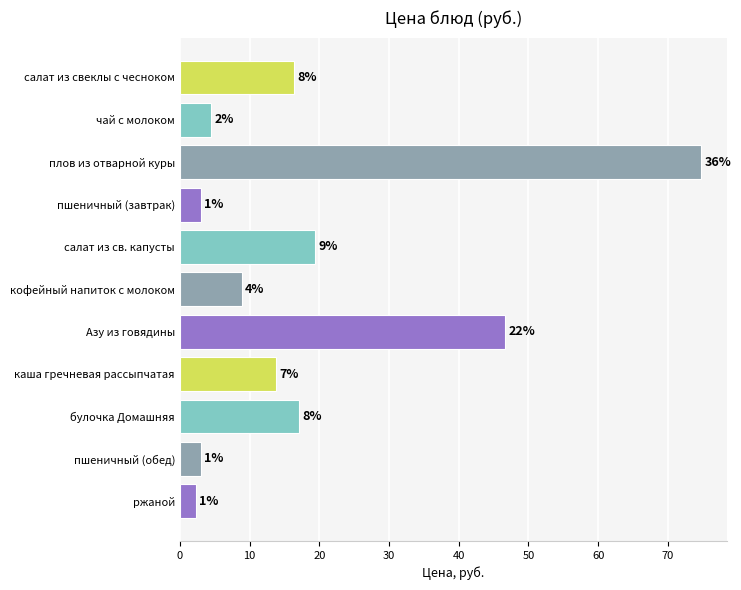

How many bars are there in total?

11